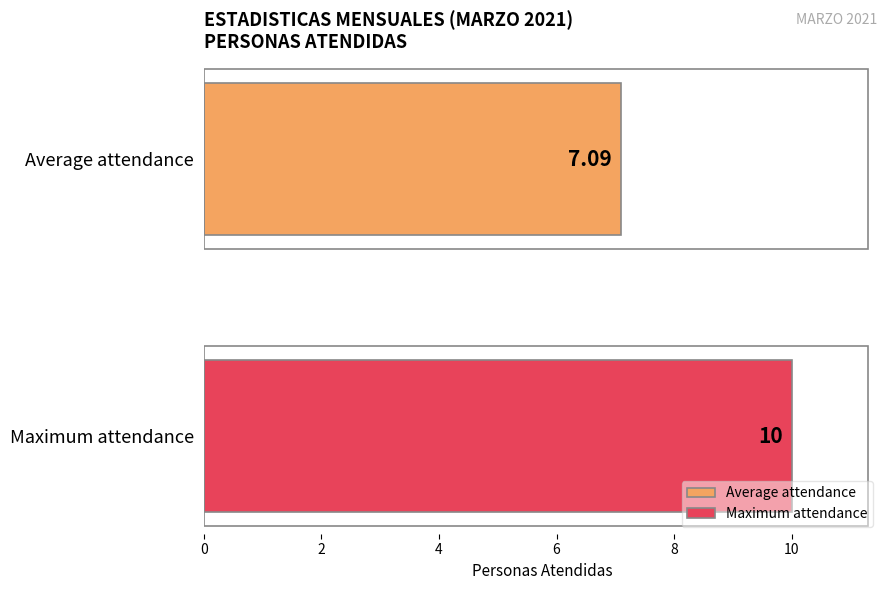

Rank the series by their maximum value, from highest to lowest.

Maximum attendance, Average attendance